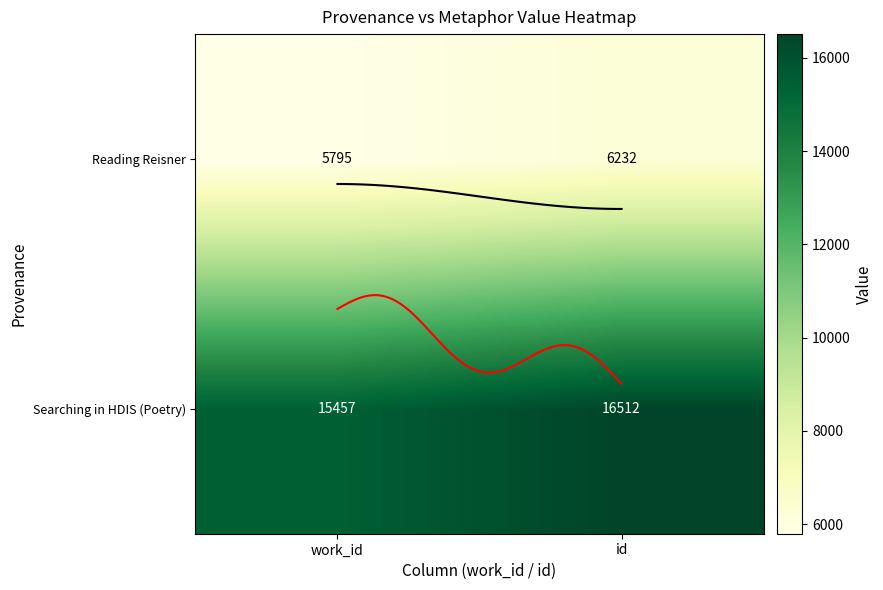

What is the difference between the highest and lowest values at 0?

9662